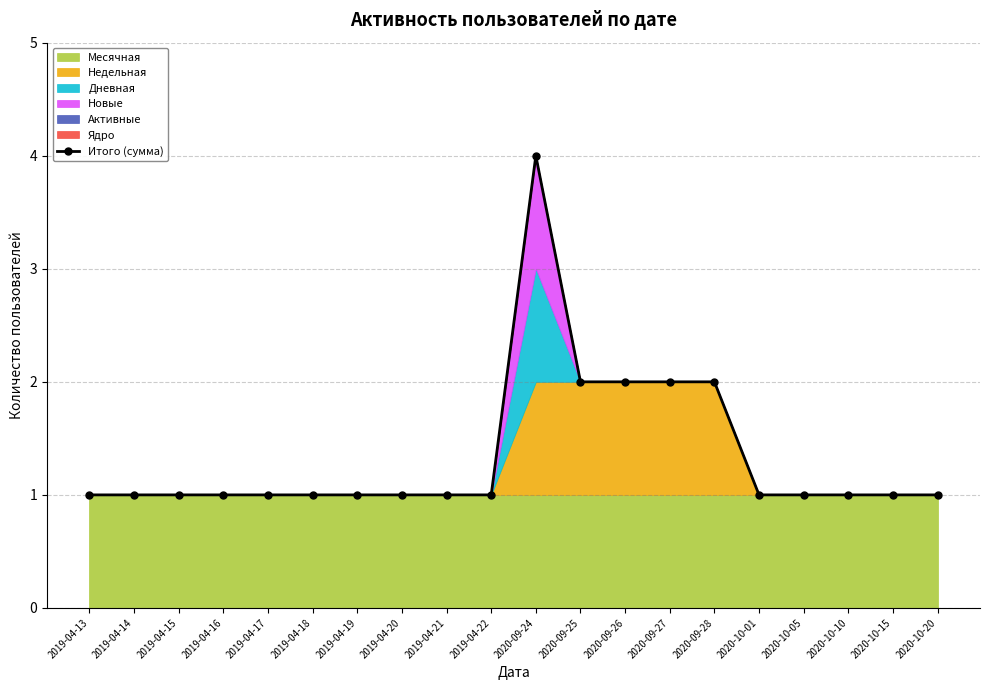

True or false: the data shows 1 at 2019-04-14.

True